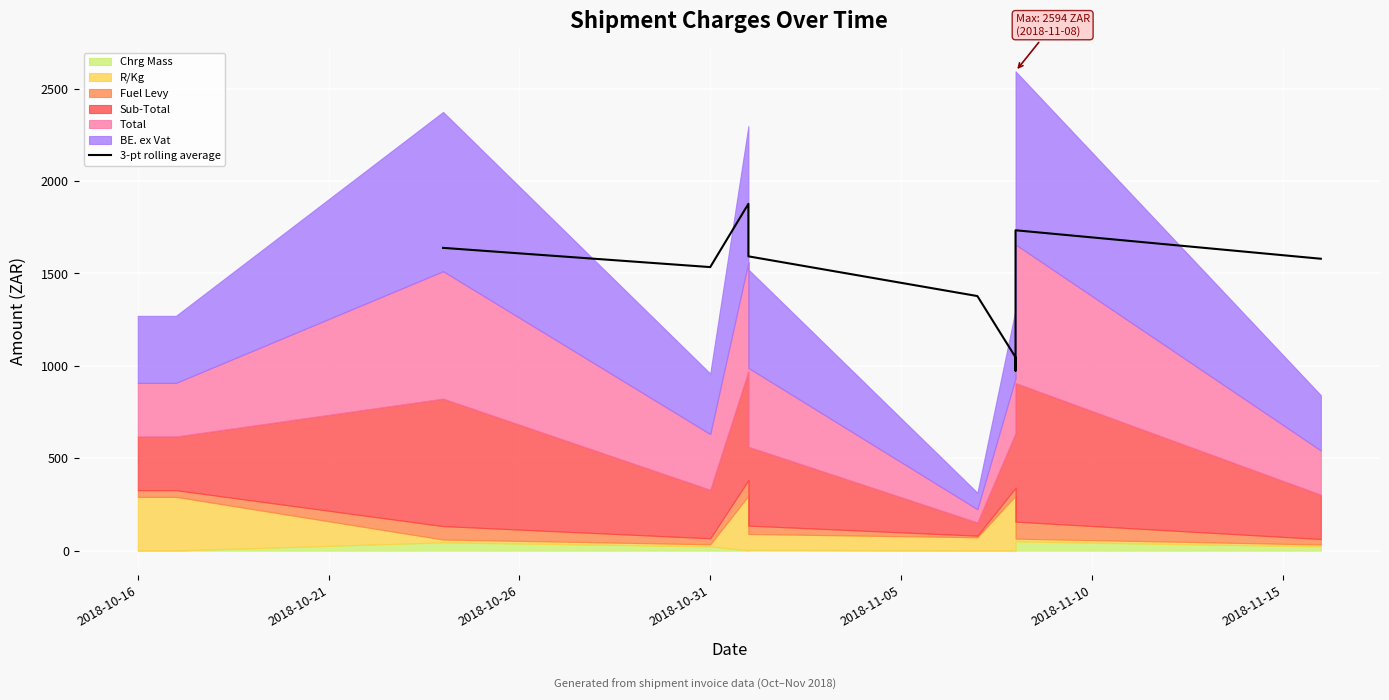

True or false: the data has more than 0 interior local peaks.

True